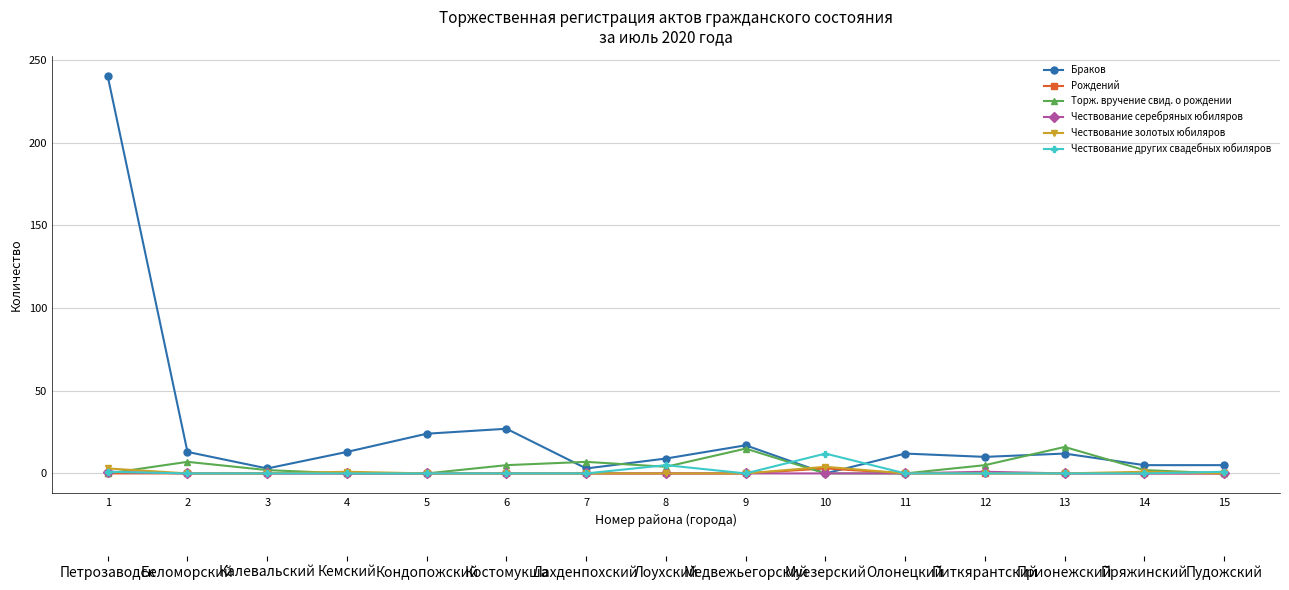

Reading left to right, transcribe all the data shown in this chart.

Браков: 1=240	2=13	3=3	4=13	5=24	6=27	7=3	8=9	9=17	10=0	11=12	12=10	13=12	14=5	15=5
Рождений: 1=0	2=0	3=0	4=0	5=0	6=0	7=0	8=0	9=0	10=3	11=0	12=0	13=0	14=0	15=0
Торж. вручение свид. о рождении: 1=0	2=7	3=2	4=0	5=0	6=5	7=7	8=4	9=15	10=0	11=0	12=5	13=16	14=2	15=0
Чествование серебряных юбиляров: 1=1	2=0	3=0	4=0	5=0	6=0	7=0	8=0	9=0	10=0	11=0	12=1	13=0	14=0	15=0
Чествование золотых юбиляров: 1=3	2=0	3=0	4=1	5=0	6=0	7=0	8=0	9=0	10=4	11=0	12=0	13=0	14=1	15=0
Чествование других свадебных юбиляров: 1=1	2=0	3=0	4=0	5=0	6=0	7=0	8=5	9=0	10=12	11=0	12=0	13=0	14=0	15=1